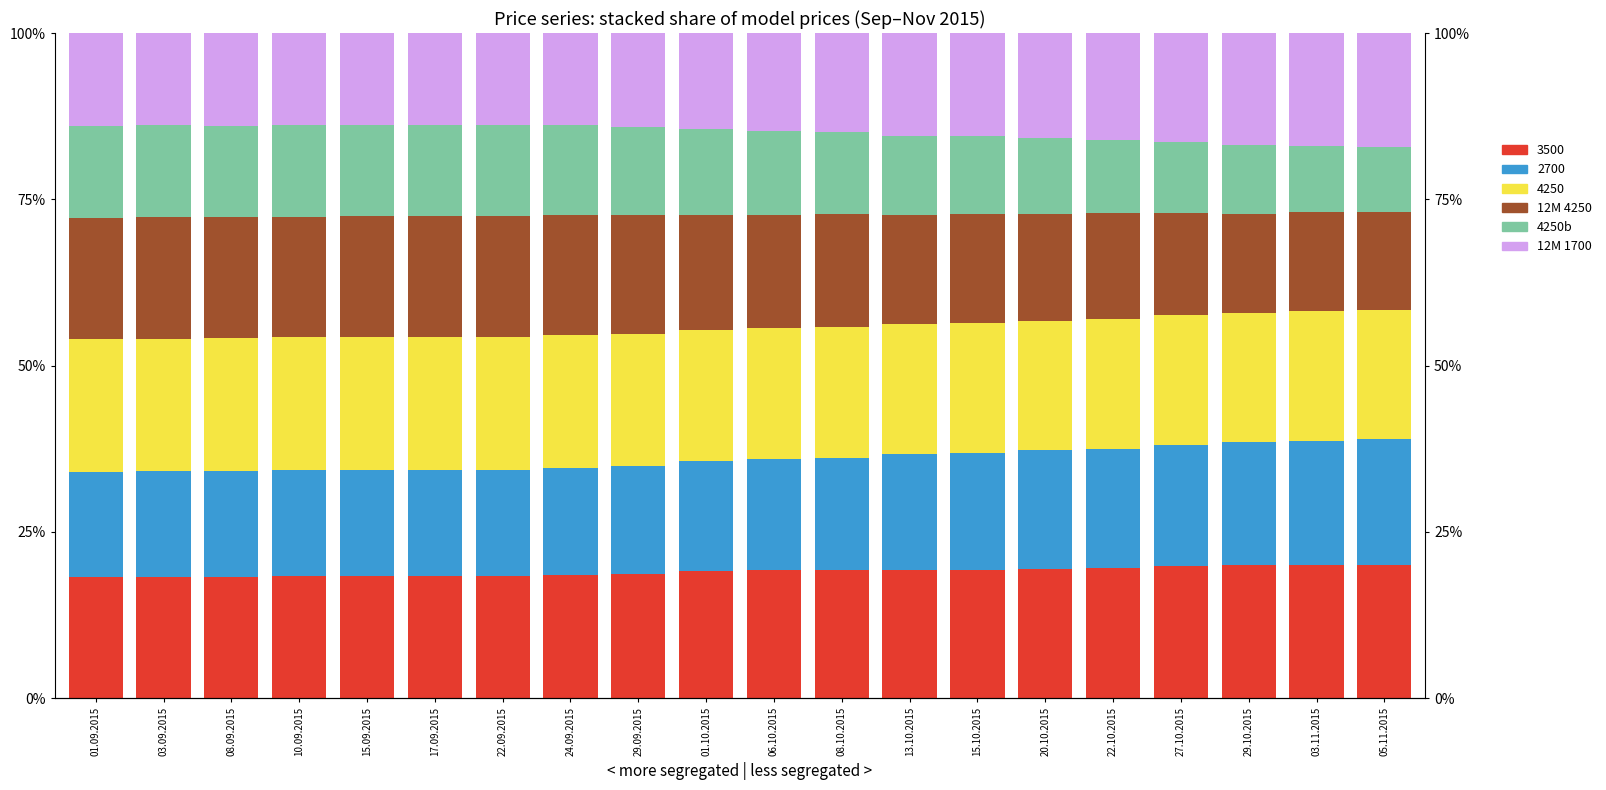

Which category has the lowest value in the 4250b series?

05.11.2015